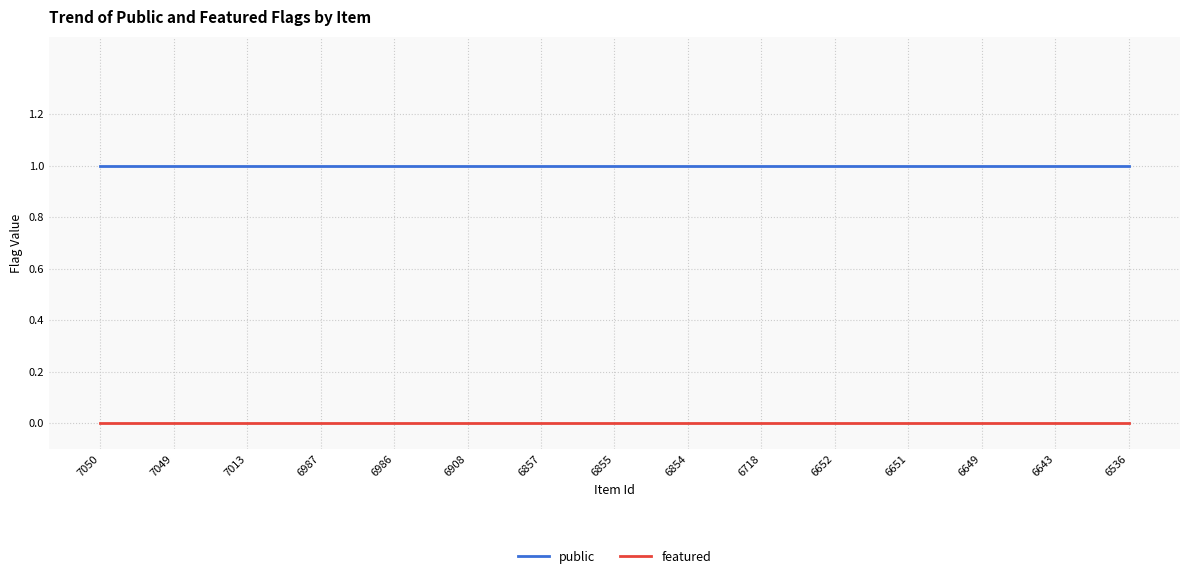

Rank the series by their maximum value, from lowest to highest.

featured, public